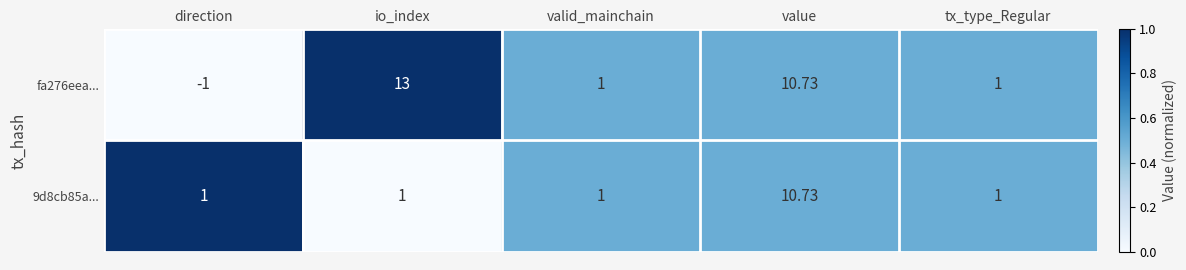

List the series in order of their peak value, lowest first.

9d8cb85a..., fa276eea...